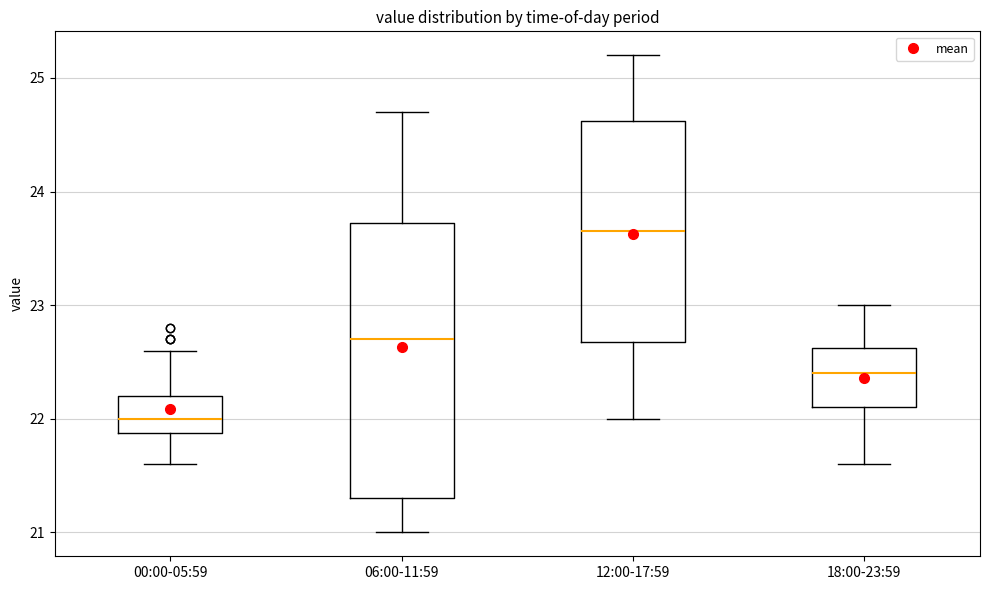

Reading left to right, read every box against the y-axis: the position of its median line, the range the box covers, and the ends of its whiskers. The values are not printed on the chart, so give them approximately, as read against the axis.

00:00-05:59: median 22.0, box 21.9 to 22.2, whiskers 21.6 to 22.6
06:00-11:59: median 22.7, box 21.3 to 23.7, whiskers 21.0 to 24.7
12:00-17:59: median 23.7, box 22.7 to 24.6, whiskers 22.0 to 25.2
18:00-23:59: median 22.4, box 22.1 to 22.6, whiskers 21.6 to 23.0